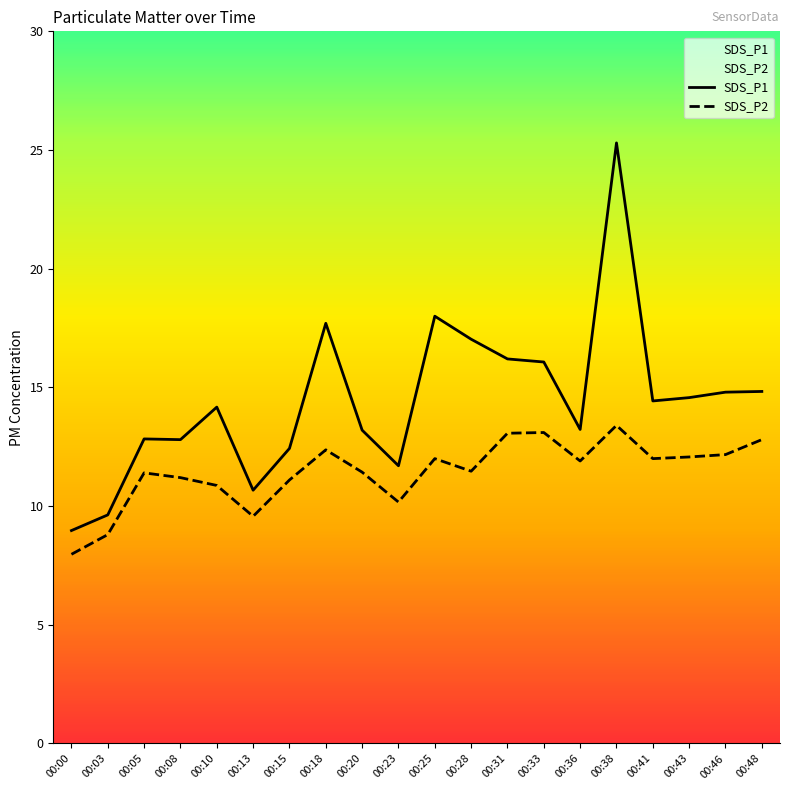

True or false: SDS_P1 and SDS_P2 intersect in this chart.

False